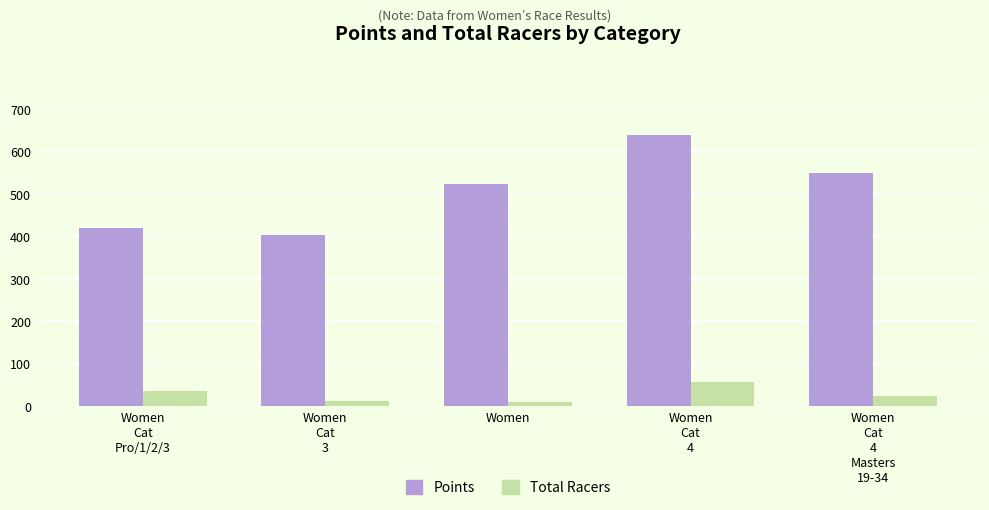

How many bars are there in each group?

2